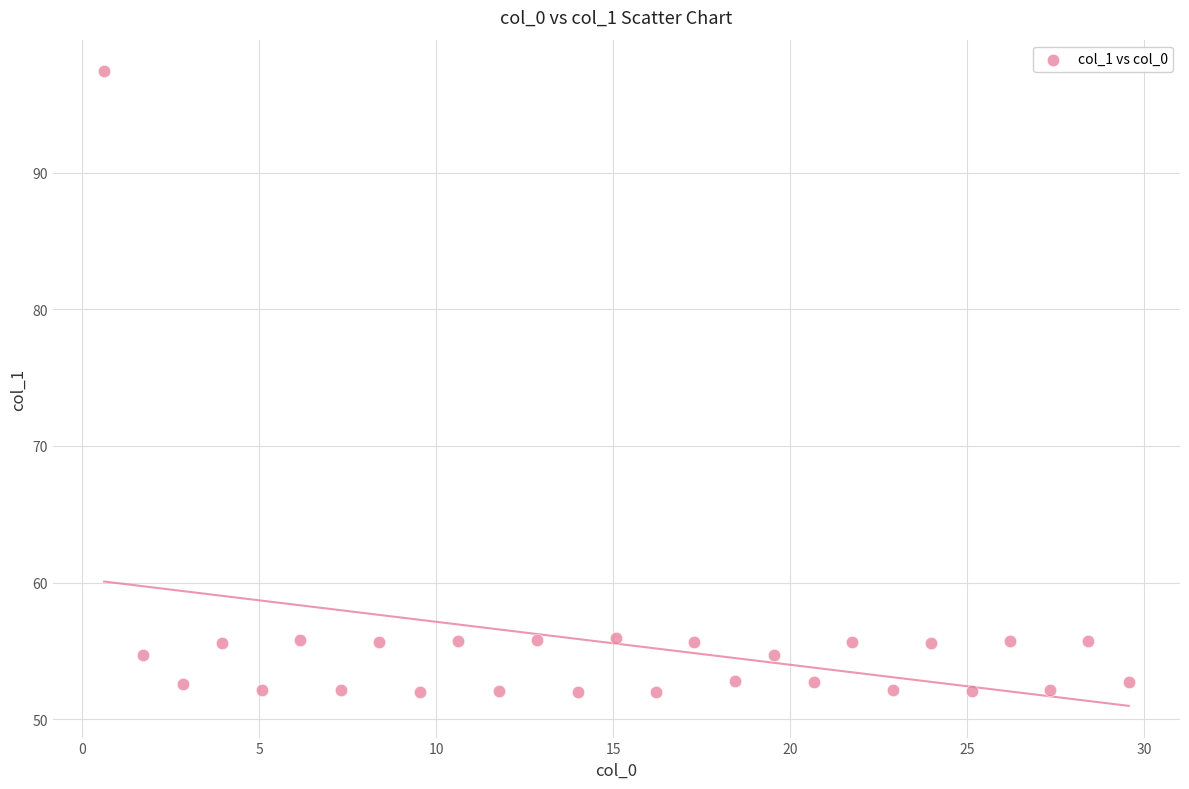

What is the range of Y values (max minus min)?

45.4